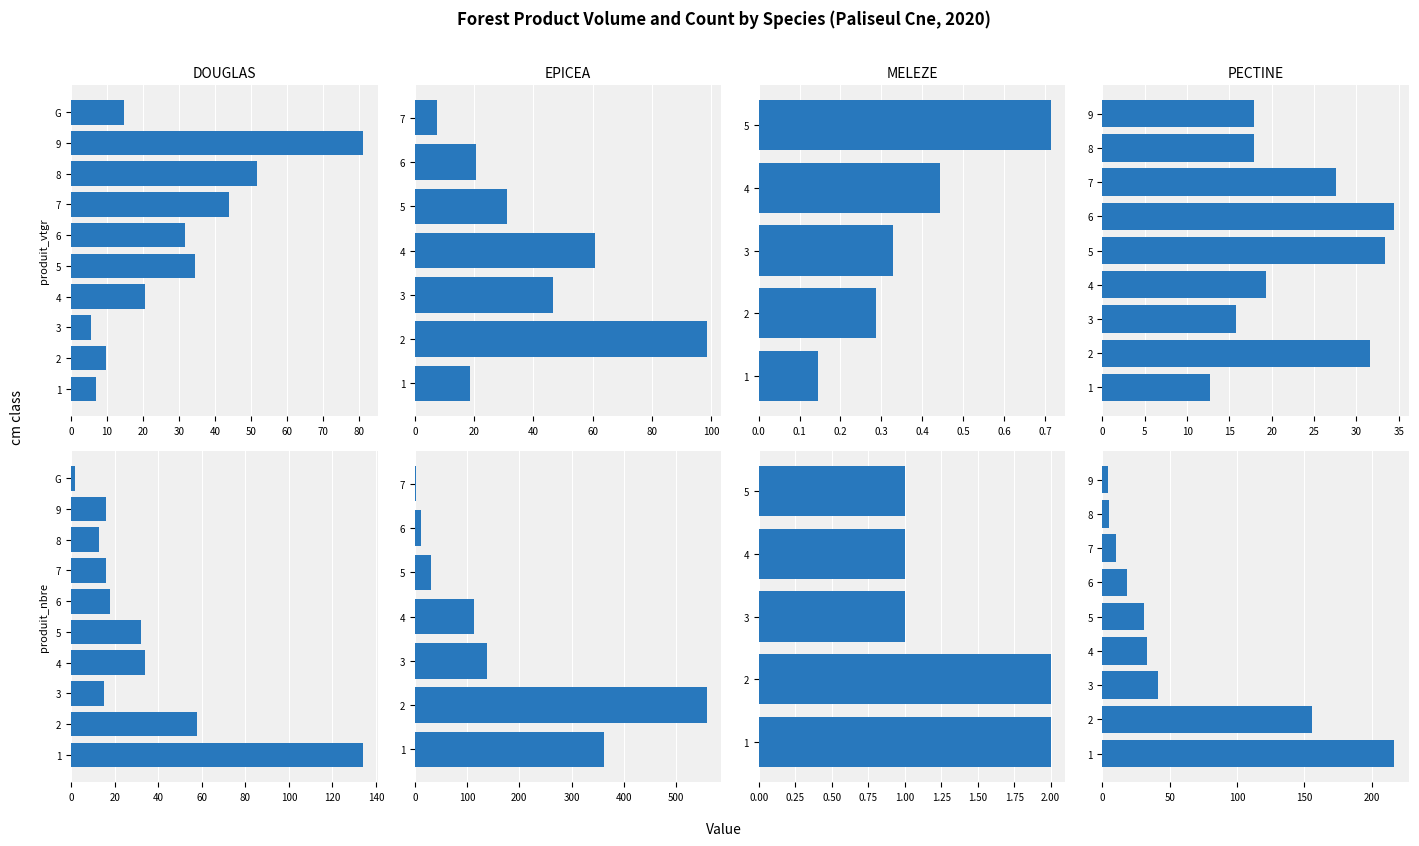

How many bars are there in each group?

2